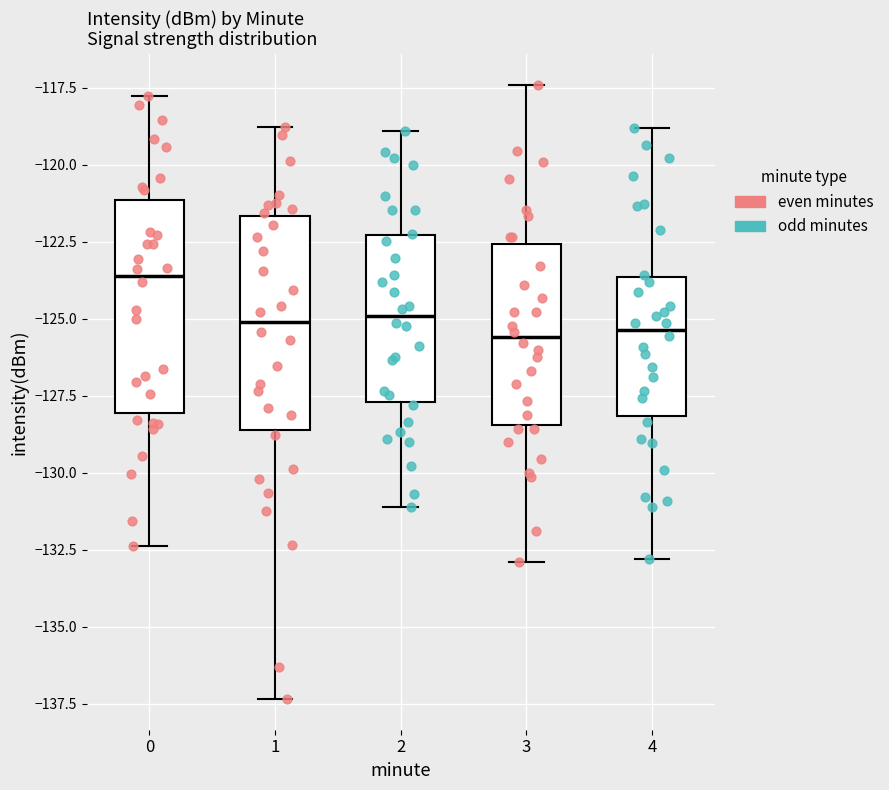

Reading left to right, read every box against the y-axis: the position of its median line, the range the box covers, and the ends of its whiskers. The values are not printed on the chart, so give them approximately, as read against the axis.

0: median -123.5, box -128.0 to -121.0, whiskers -132.5 to -118.0
1: median -125.0, box -128.5 to -121.5, whiskers -137.5 to -119.0
2: median -125.0, box -127.5 to -122.5, whiskers -131.0 to -119.0
3: median -125.5, box -128.5 to -122.5, whiskers -133.0 to -117.5
4: median -125.5, box -128.0 to -123.5, whiskers -133.0 to -119.0